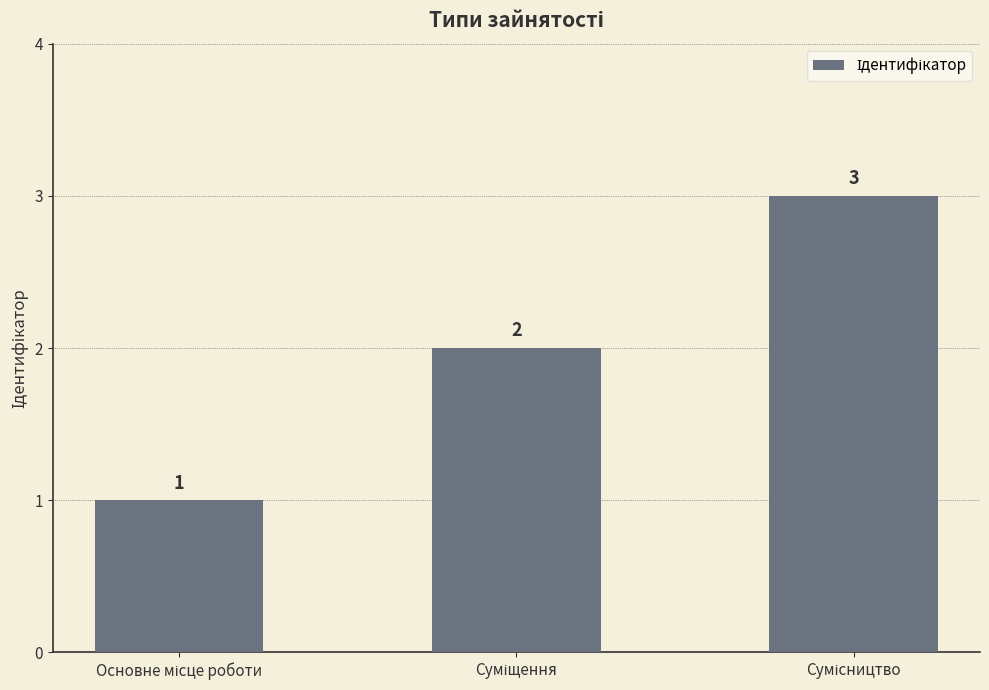

What is the value of the 1st bar from the left?

1